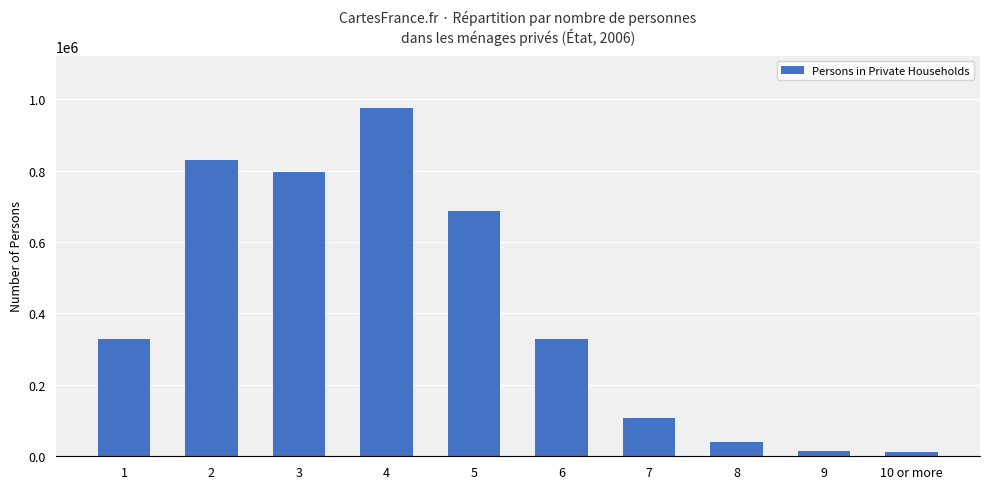

What is the approximate value at 8, to the nearest 100?

41000